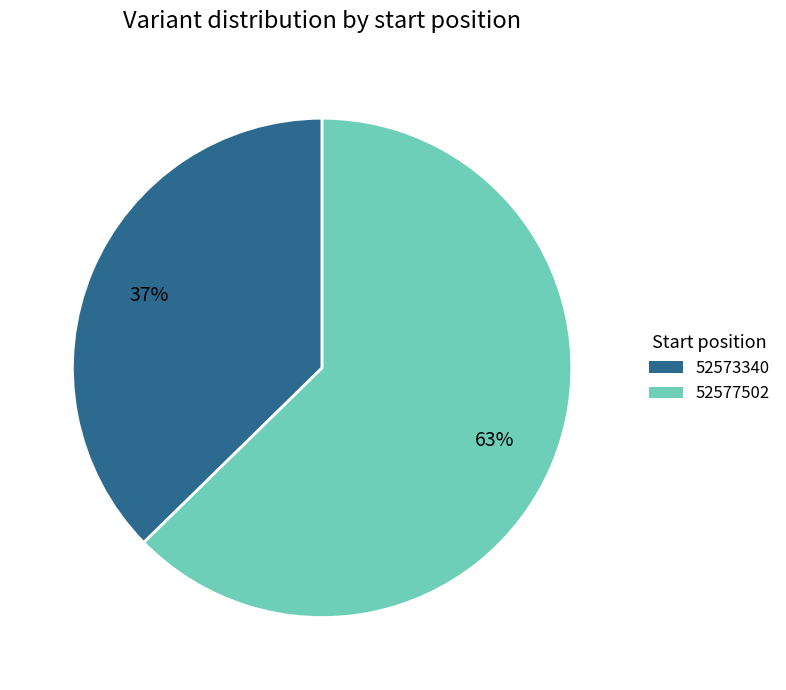

Is there any slice that represents more than half of the pie?

Yes